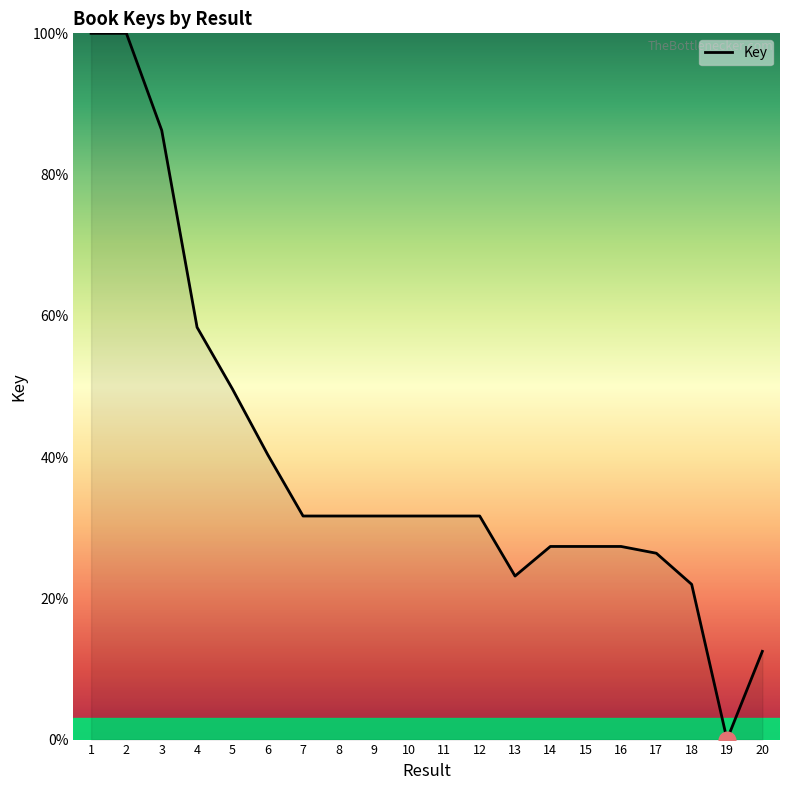

What is the change in value from 3 to 15?

-58.9